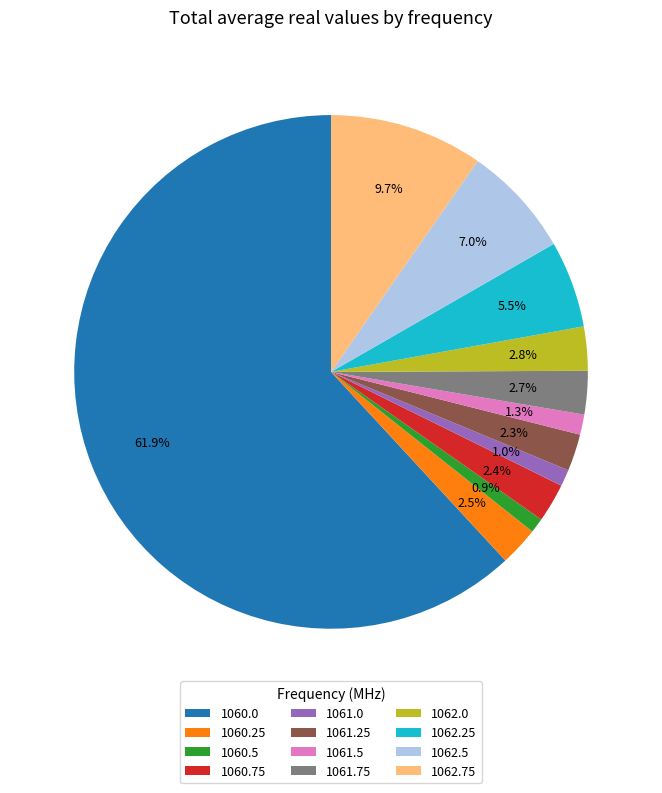

How many segments does this pie chart have?

12